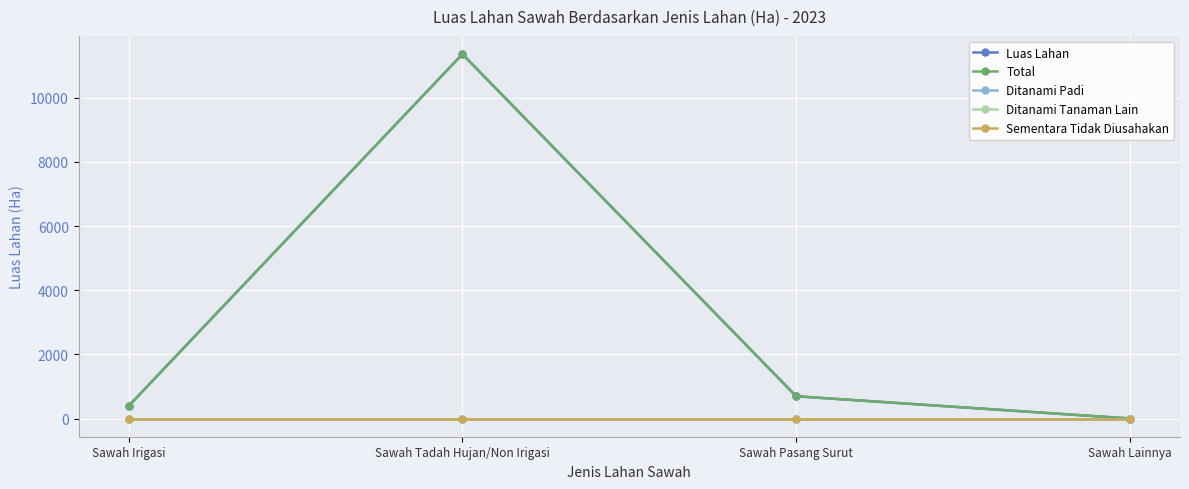

Is the value of Ditanami Padi at Sawah Lainnya greater than the value of Luas Lahan at Sawah Lainnya?

No